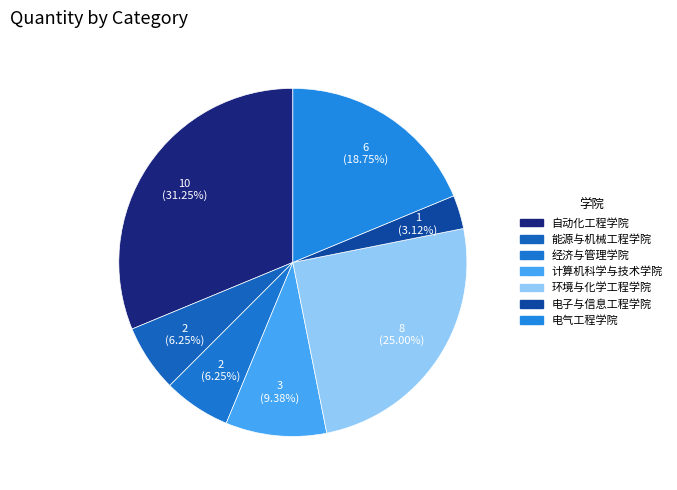

Is there any slice that represents more than half of the pie?

No